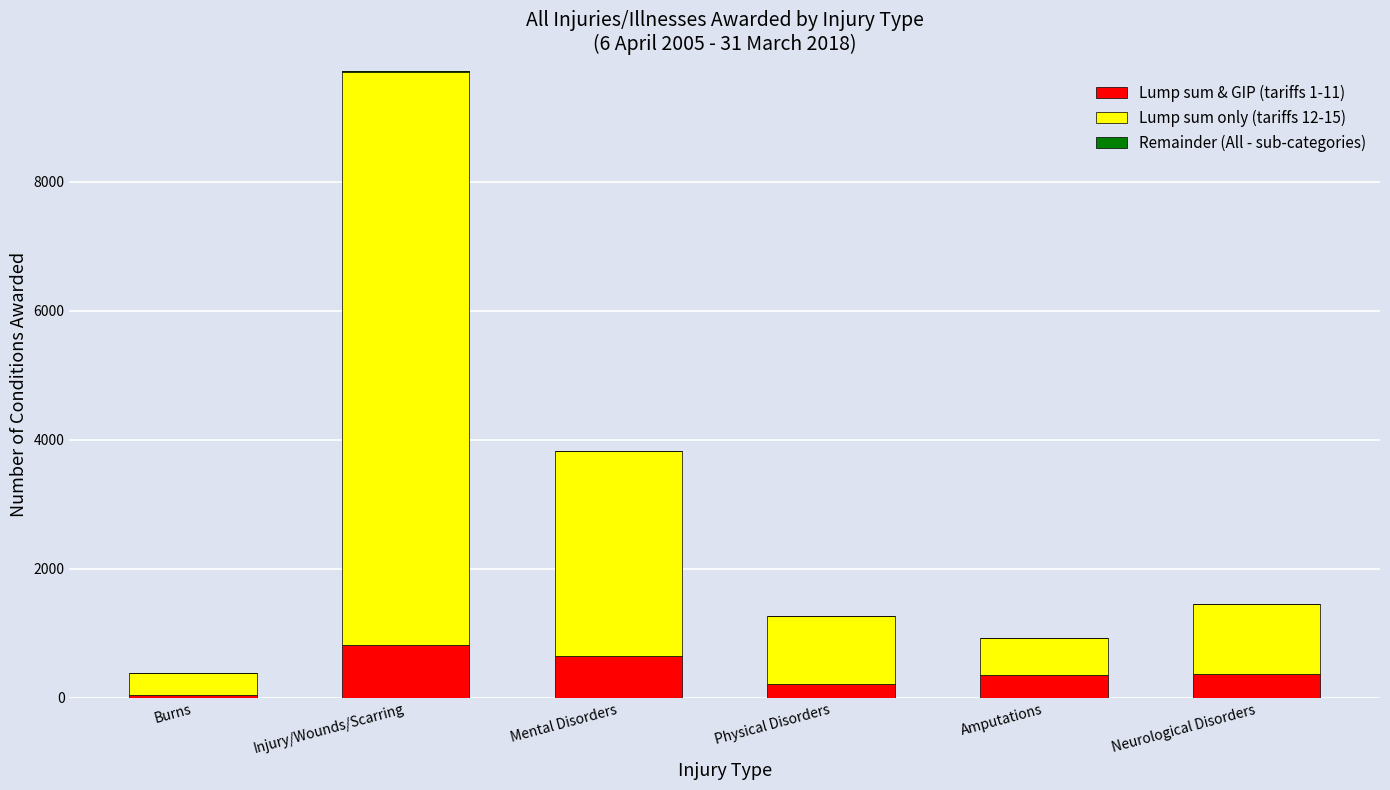

Reading right to left, list all the values displayed in this chart.

Lump sum & GIP (tariffs 1-11): 365	350	210	645	825	40
Lump sum only (tariffs 12-15): 1085	575	1065	3180	8885	345
Remainder (All - sub-categories): 0	0	0	-5	-5	0